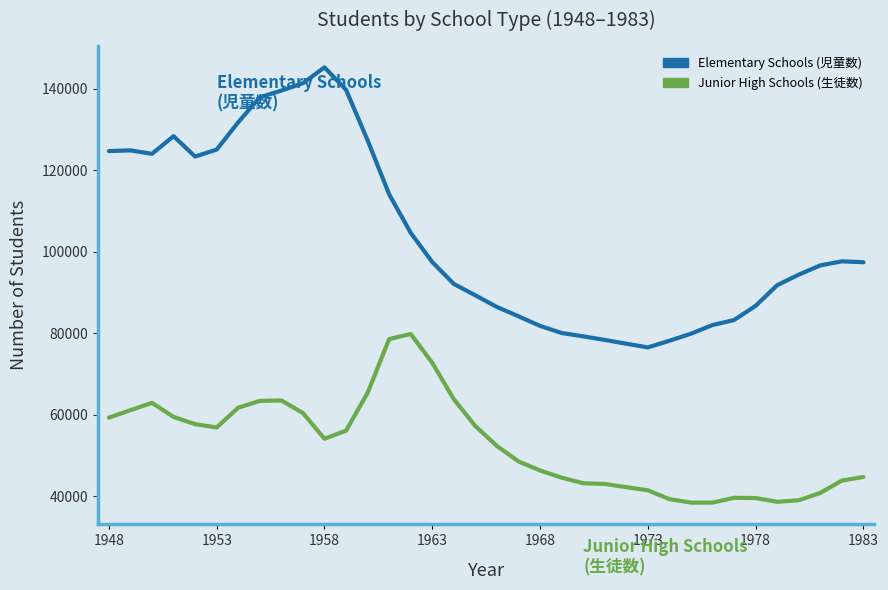

What is the greatest value displayed?

145256